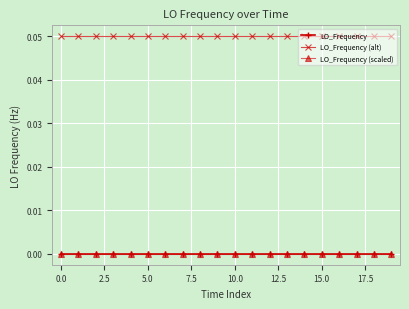

True or false: LO_Frequency (alt) has more than 2 points higher than both neighbors.

False